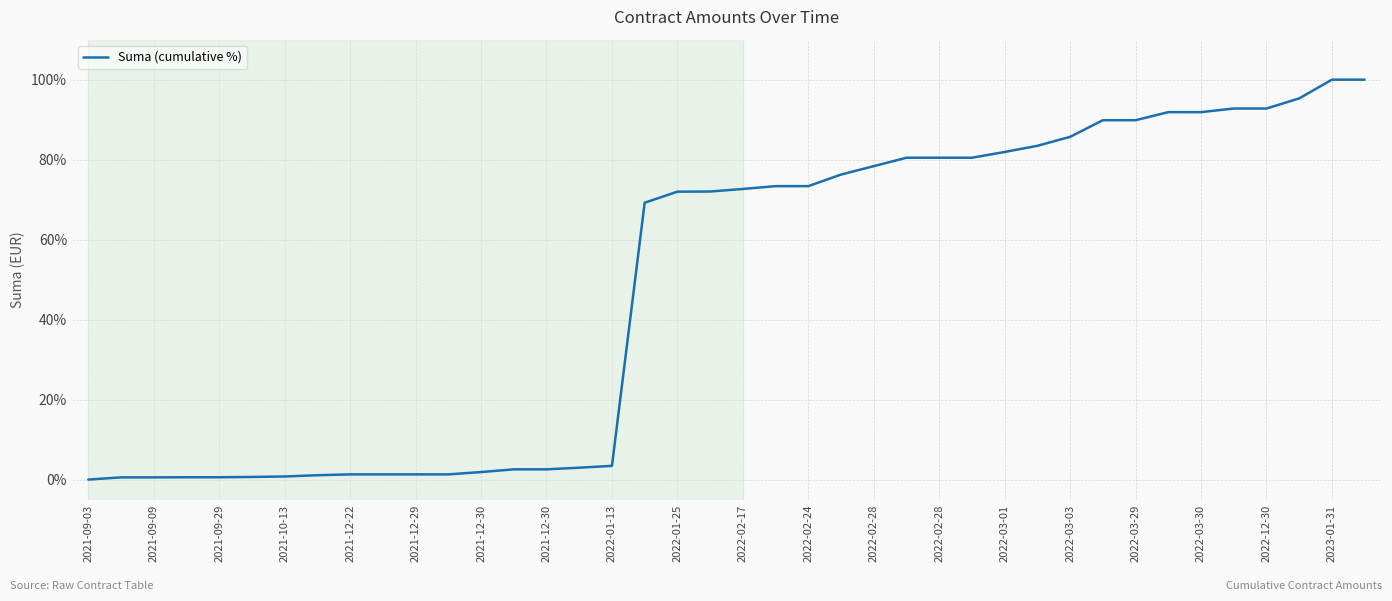

What is the maximum value shown in the chart?

100.0